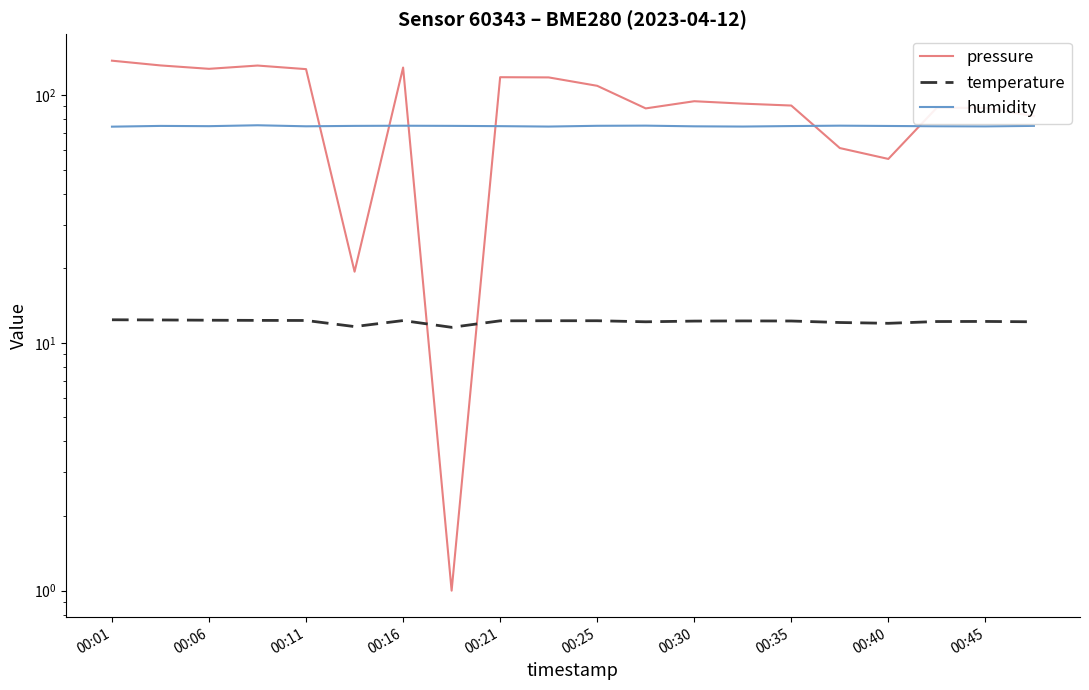

At which category does the chart reach its peak across all series?

00:01